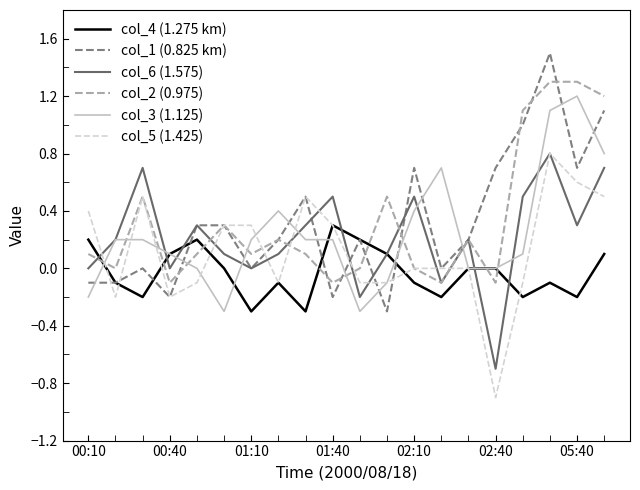

How many lines are shown in the chart?

6